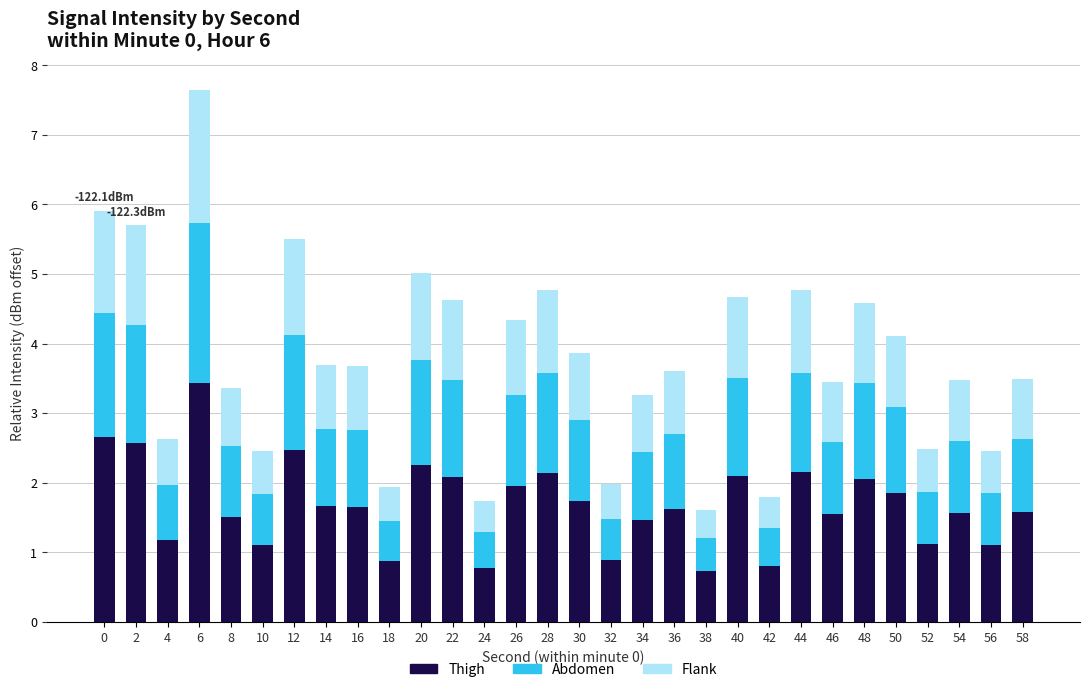

What are all the series names shown in the legend?

Thigh, Abdomen, Flank